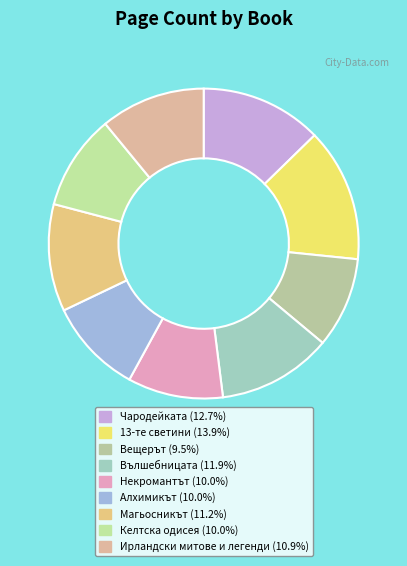

The Некромантът slice represents 10% of the pie. True or false?

True